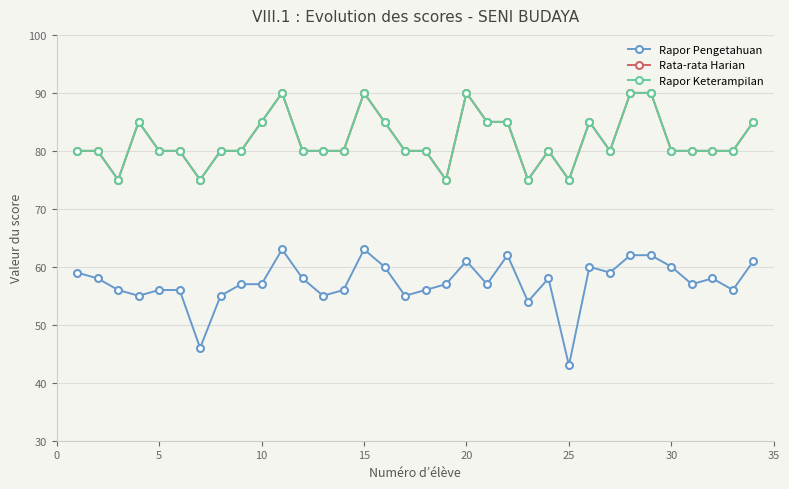

True or false: Rata-rata Harian has more than 2 interior local peaks.

True